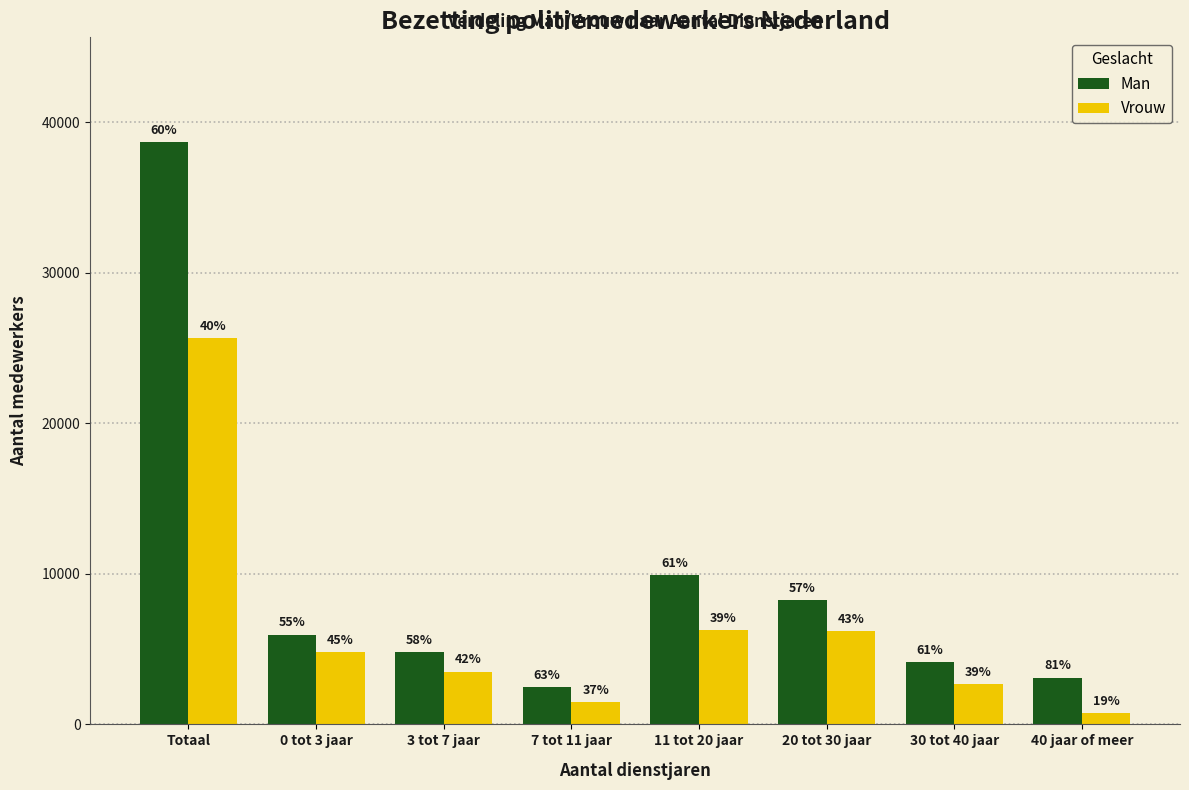

Reading left to right, transcribe all the data shown in this chart.

Man: Totaal=38680	0 tot 3 jaar=5960	3 tot 7 jaar=4820	7 tot 11 jaar=2490	11 tot 20 jaar=9930	20 tot 30 jaar=8250	30 tot 40 jaar=4140	40 jaar of meer=3100
Vrouw: Totaal=25660	0 tot 3 jaar=4800	3 tot 7 jaar=3510	7 tot 11 jaar=1490	11 tot 20 jaar=6260	20 tot 30 jaar=6200	30 tot 40 jaar=2660	40 jaar of meer=750